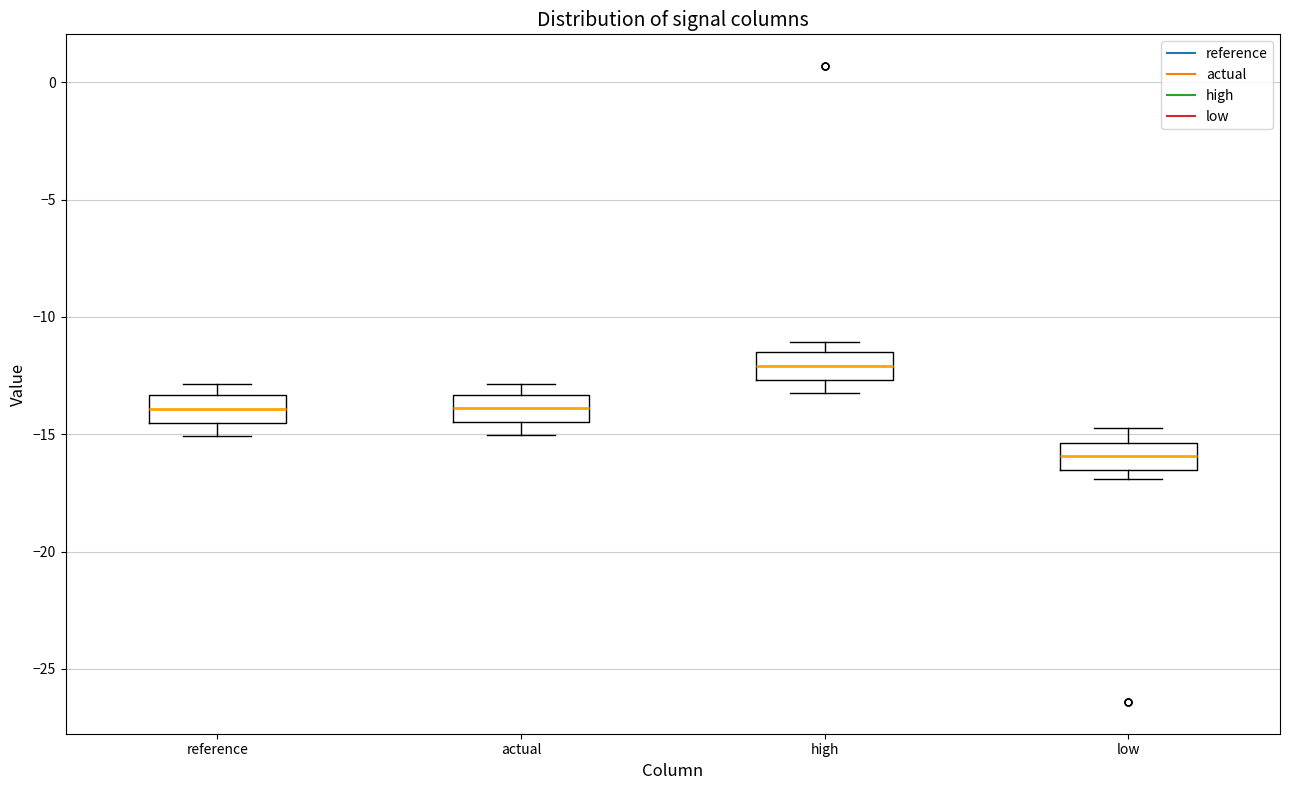

Reading left to right, read every box against the y-axis: the position of its median line, the range the box covers, and the ends of its whiskers. The values are not printed on the chart, so give them approximately, as read against the axis.

reference: median -14.0, box -14.5 to -13.5, whiskers -15.0 to -13.0
actual: median -14.0, box -14.5 to -13.5, whiskers -15.0 to -13.0
high: median -12.0, box -12.5 to -11.5, whiskers -13.5 to -11.0
low: median -16.0, box -16.5 to -15.5, whiskers -17.0 to -15.0